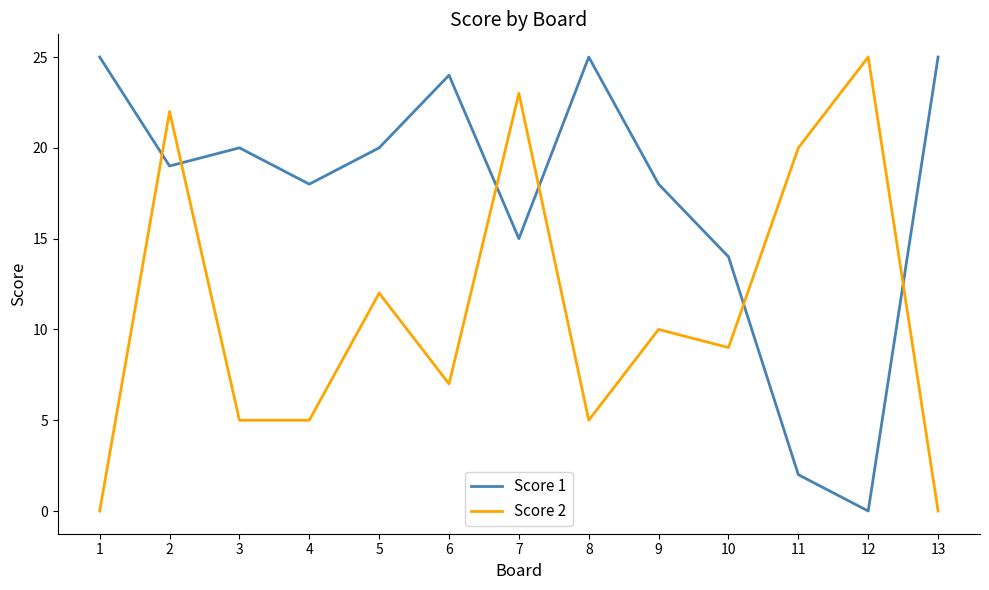

Between 1 and 5, which series saw the biggest shift?

Score 2